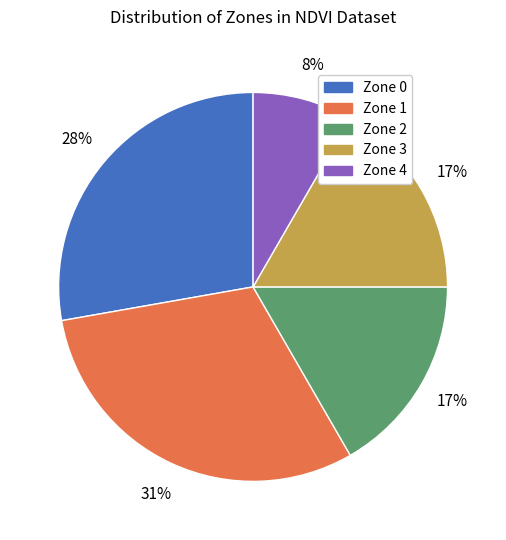

Is it true that Zone 4 is 8% of the pie?

True